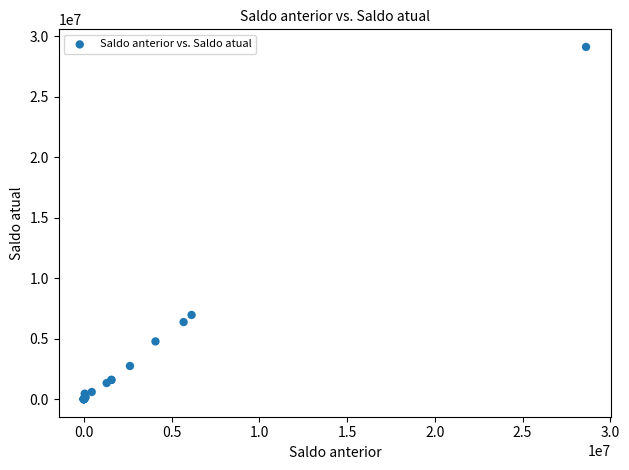

What Y value in the scatter plot is closest to 14556314?

6957064.7